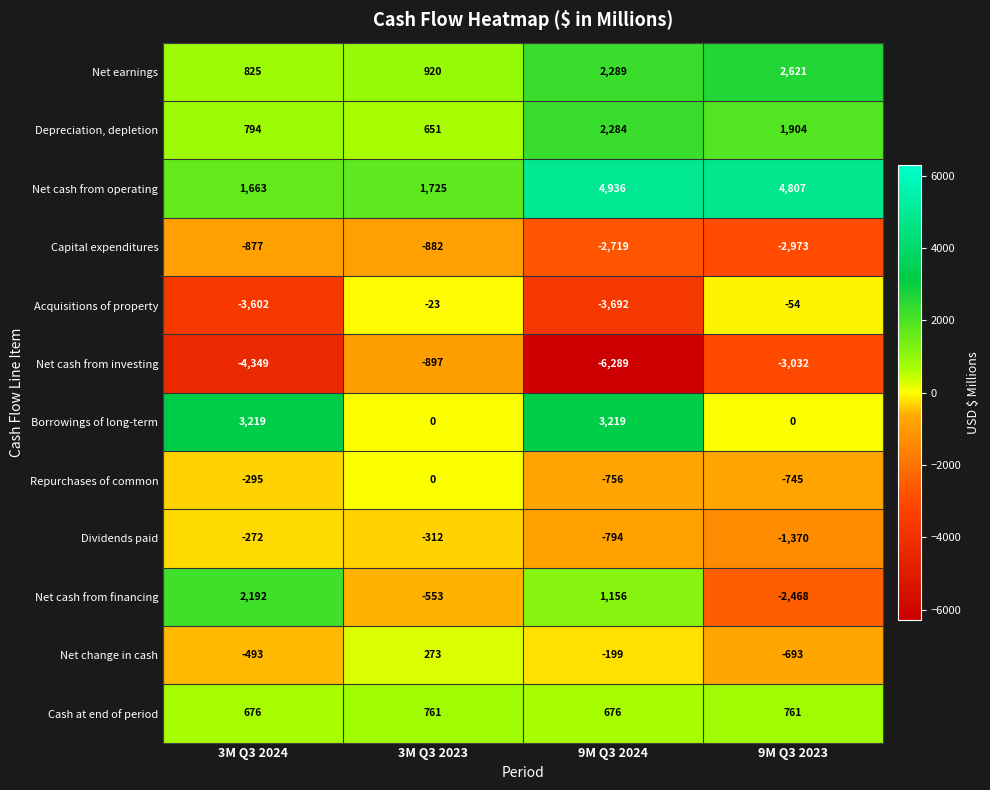

What value does the Net cash from financing series have at 3M Q3 2023?

-553